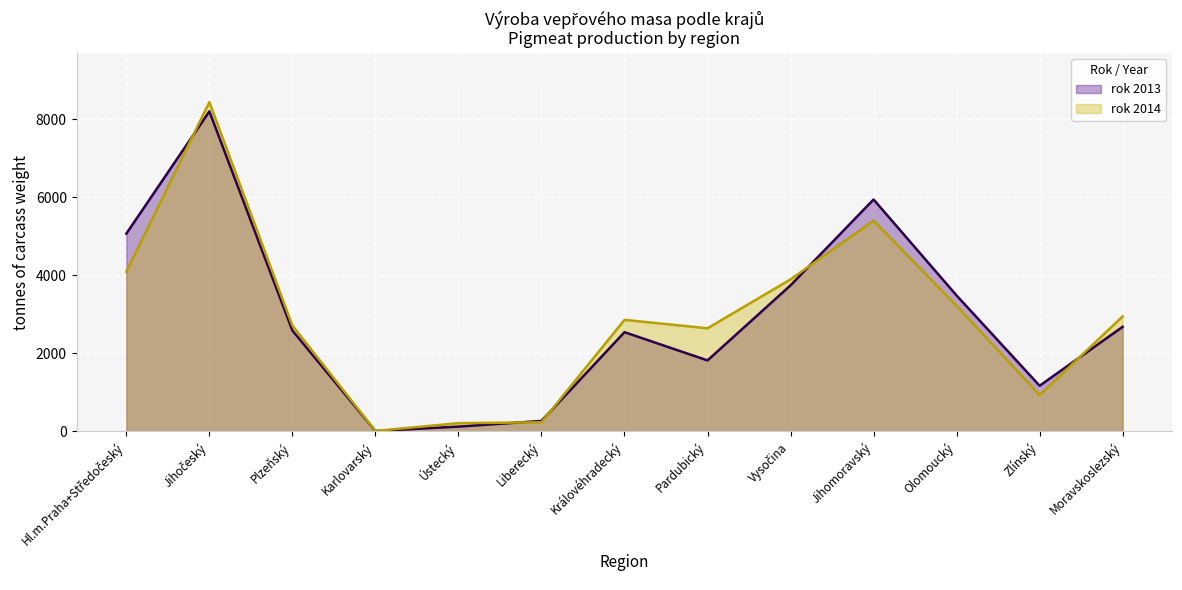

Which has a higher value, Jihočeský or Vysočina?

Jihočeský